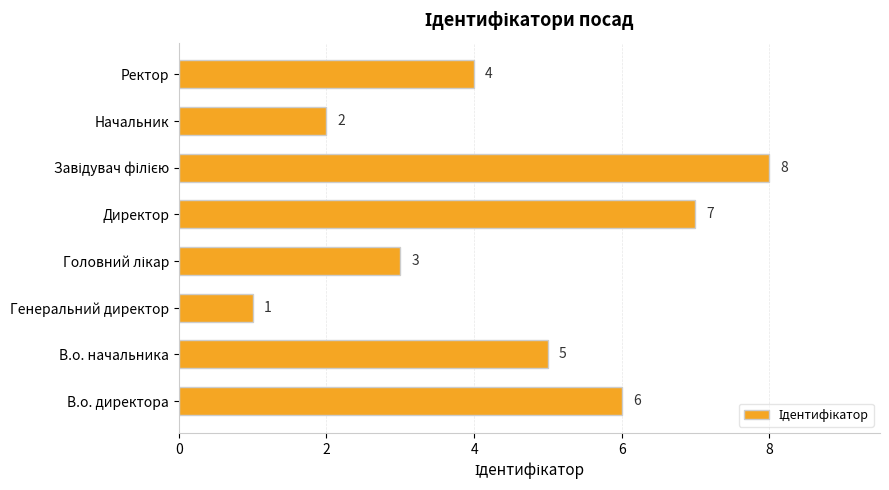

Reading top to bottom, list all the values displayed in this chart.

4	2	8	7	3	1	5	6